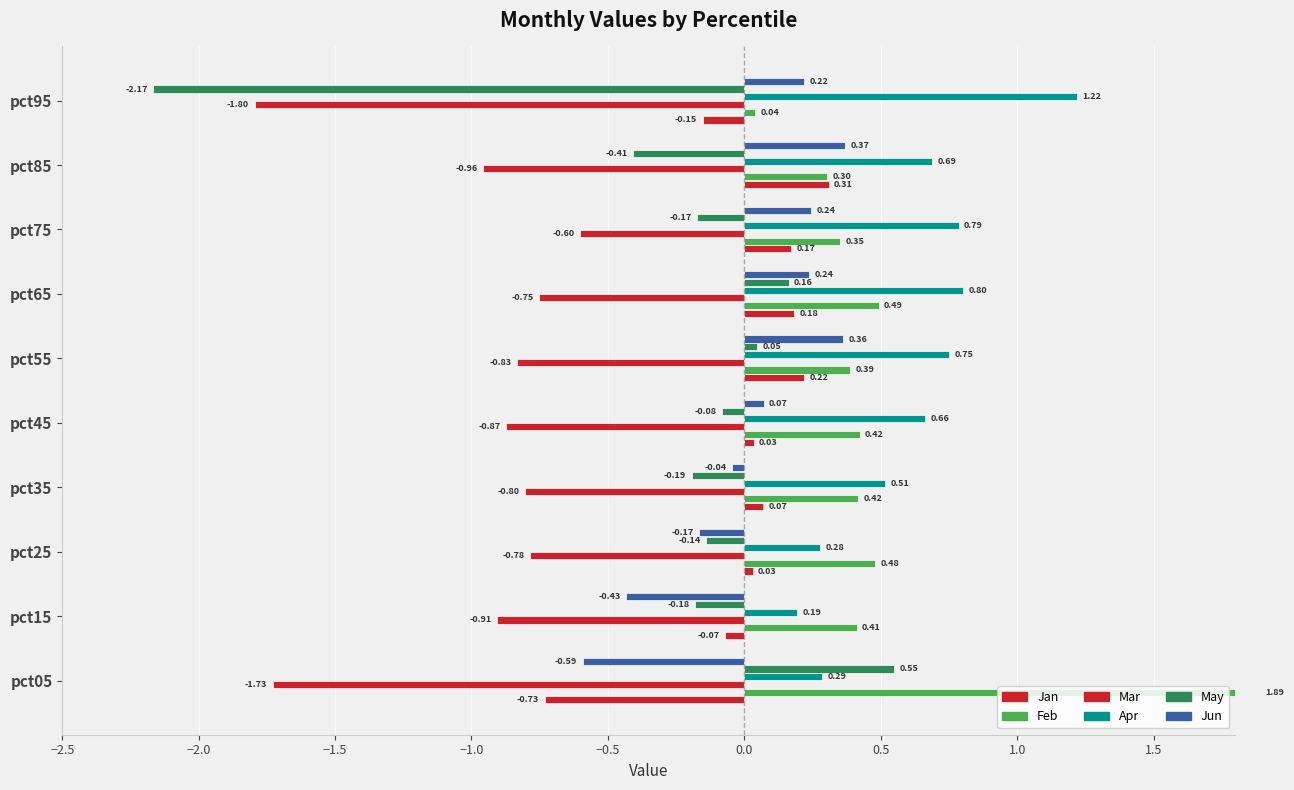

Does the chart contain stacked bars?

No